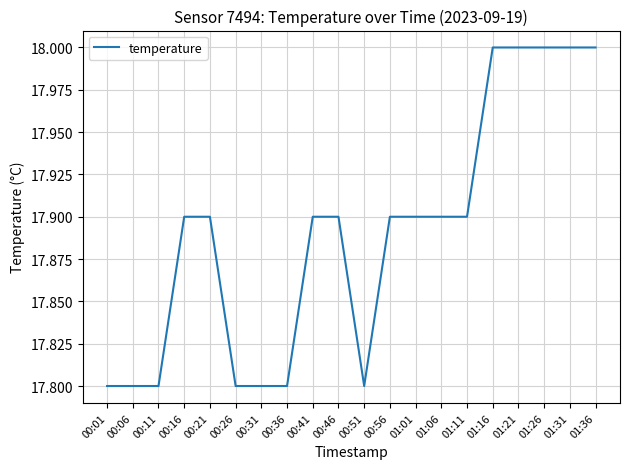

What position from the right is 00:41?

12